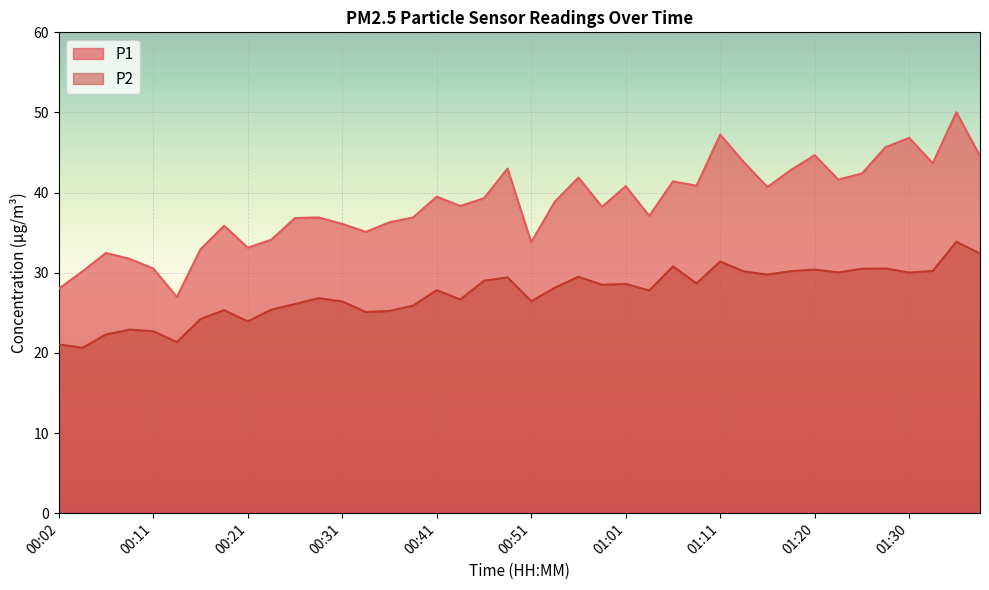

At which label is P2 closest to 27?

00:29